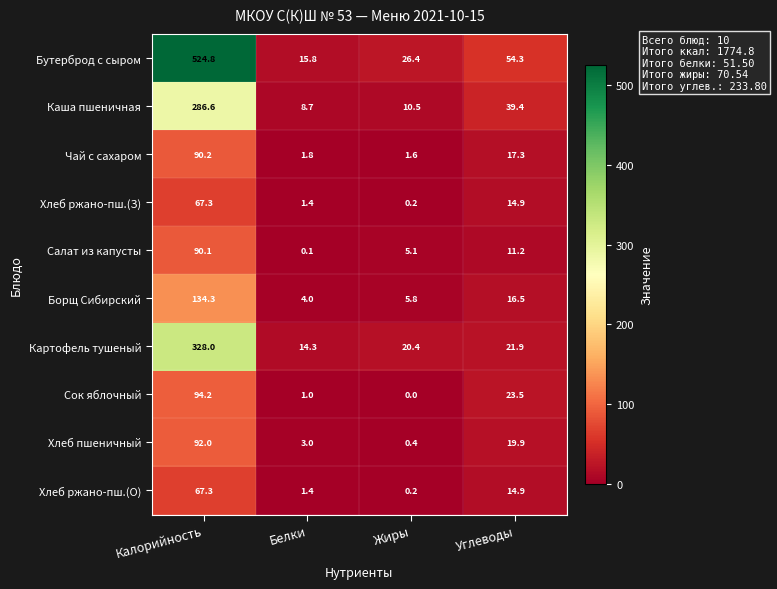

The value of Каша пшеничная at Жиры is 2.8. True or false?

False